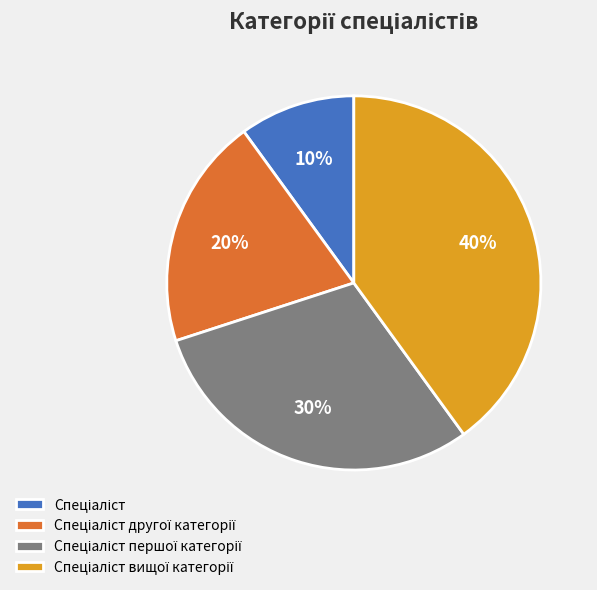

Count the number of slices in the pie.

4